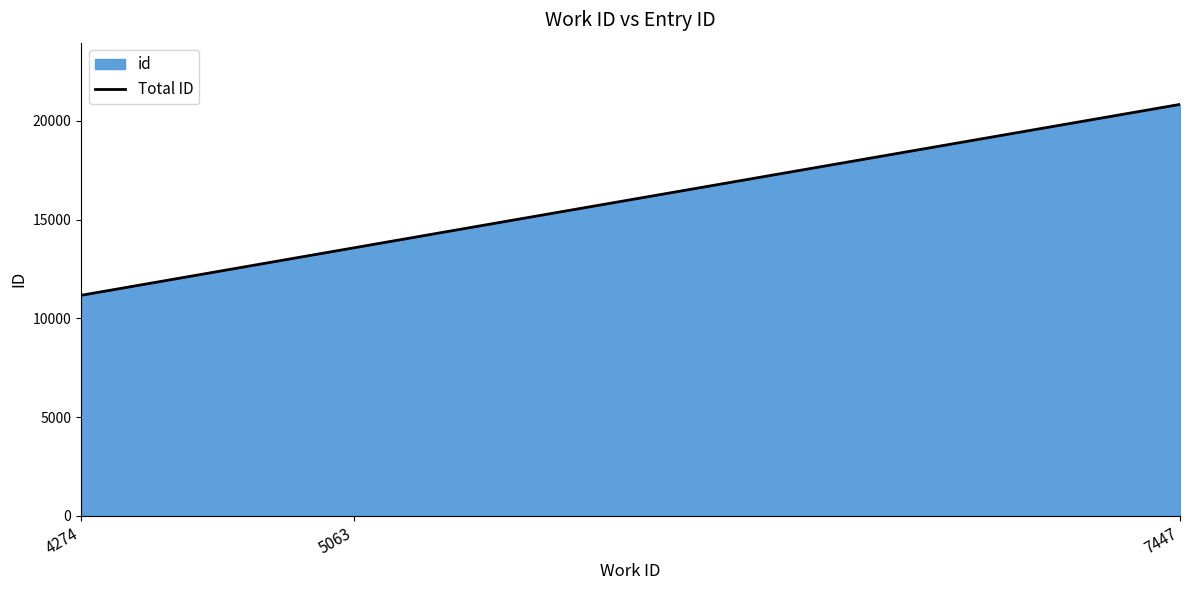

What value does the data have at 7447?

20836.0